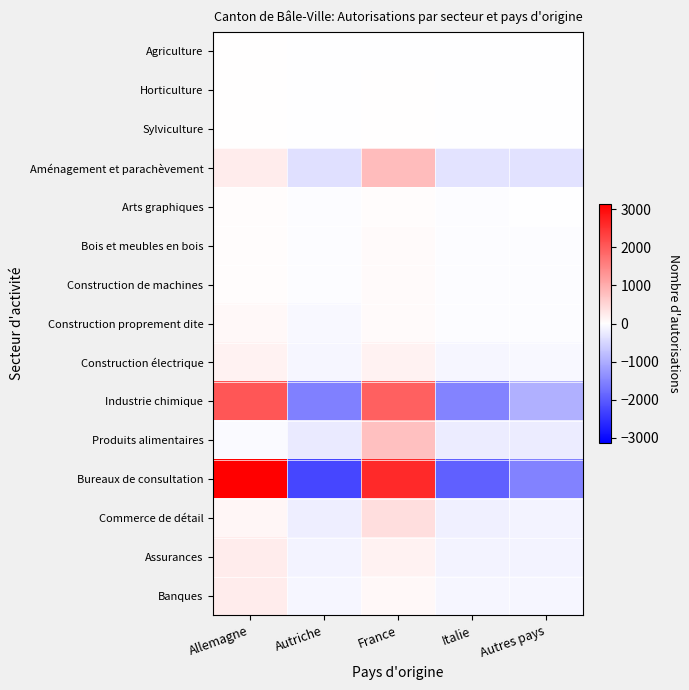

Rank the series at Autriche from highest to lowest value.

Sylviculture, Agriculture, Horticulture, Construction de machines, Arts graphiques, Bois et meubles en bois, Construction proprement dite, Banques, Construction électrique, Assurances, Commerce de détail, Produits alimentaires, Aménagement et parachèvement, Industrie chimique, Bureaux de consultation